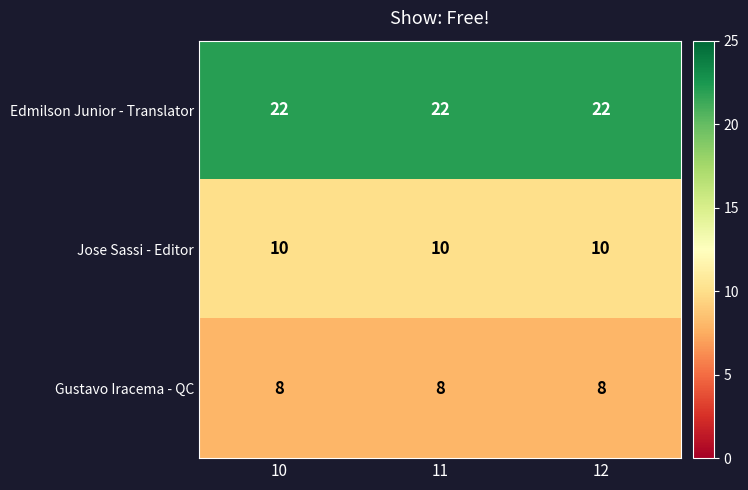

At how many categories does at least one series exceed 11?

3